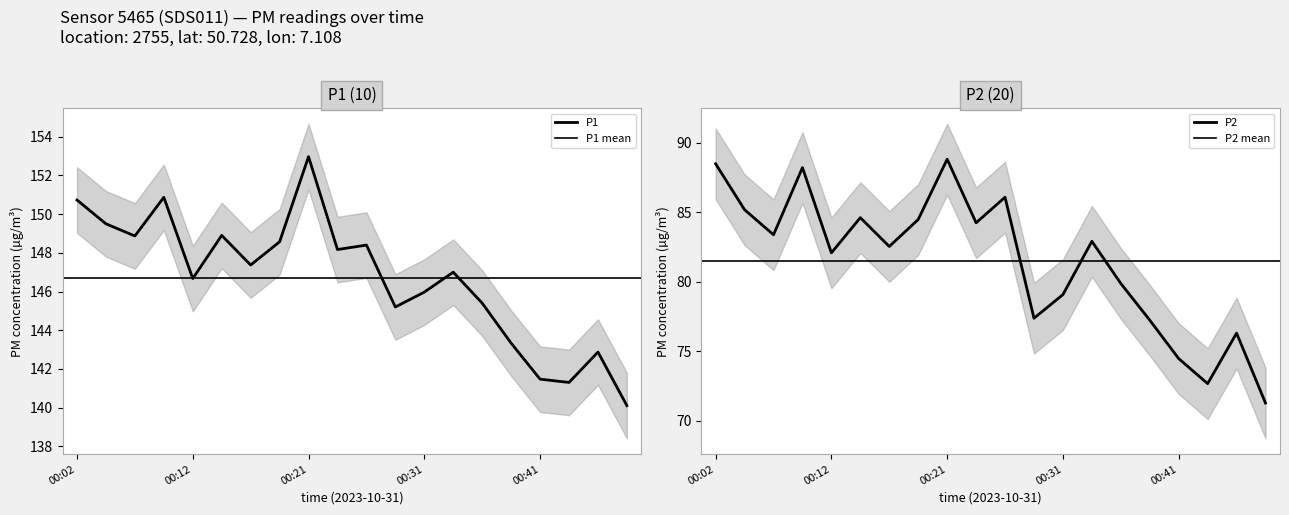

List the series in order of their peak value, lowest first.

P2, P1